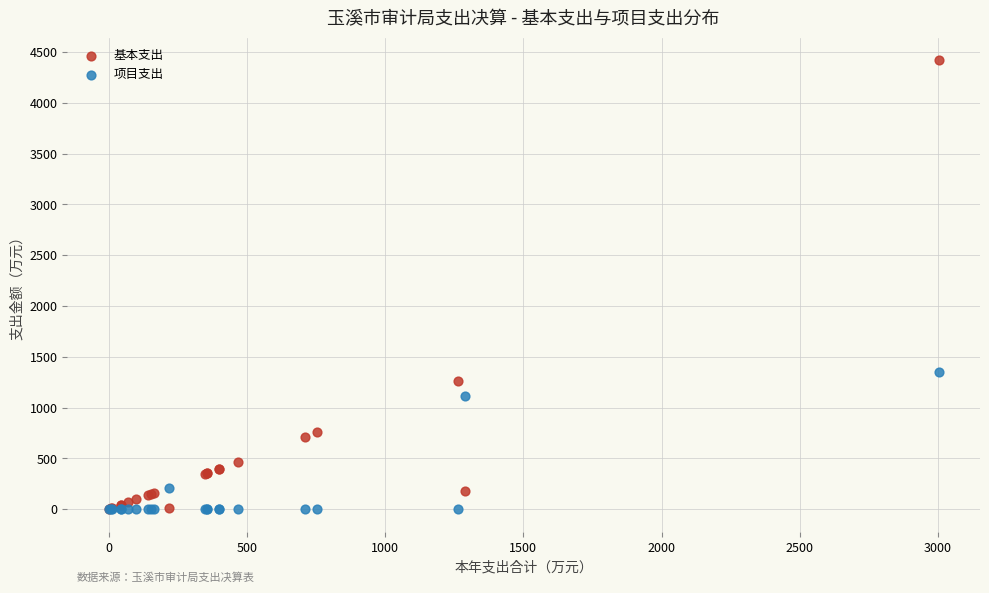

In the 基本支出 series, what Y value is closest to 2210?

1264.9